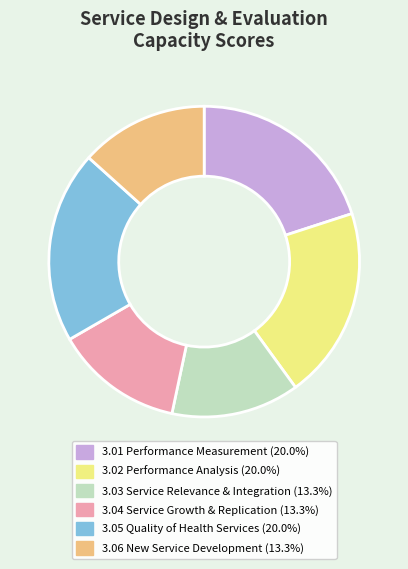

How many slices are in this pie chart?

6